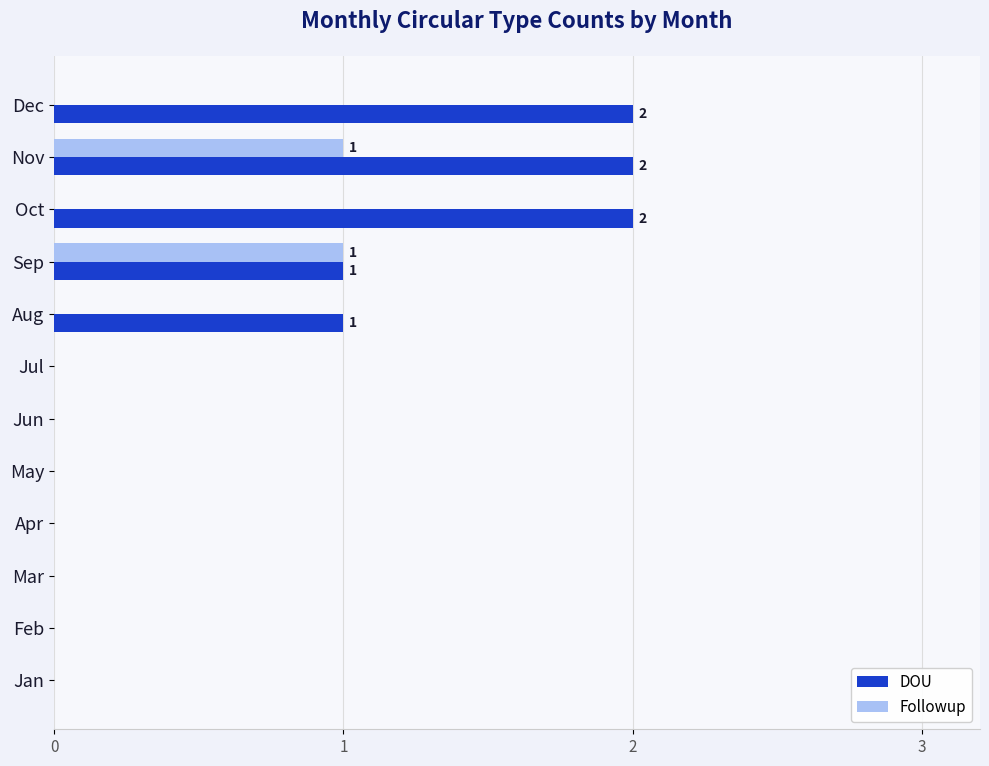

At which category is the sum across all series the highest?

Nov